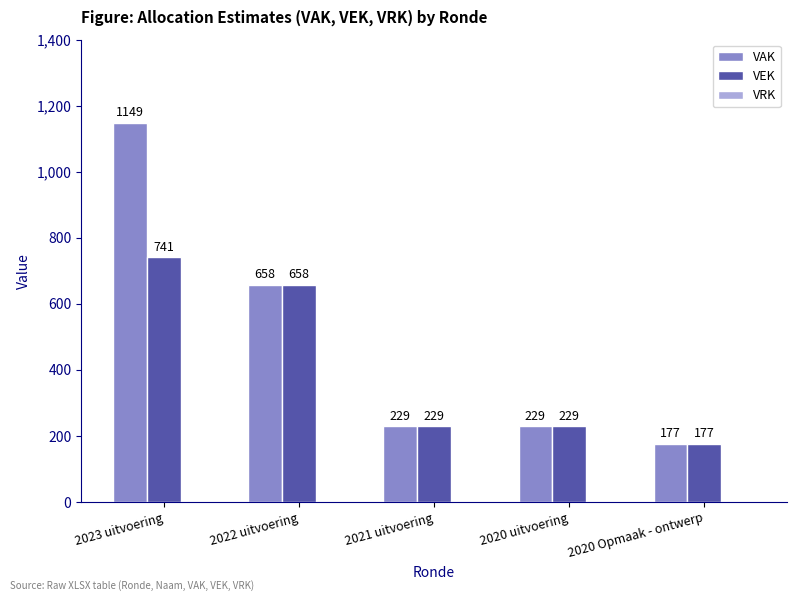

Read the VEK value at 2020 uitvoering.

229